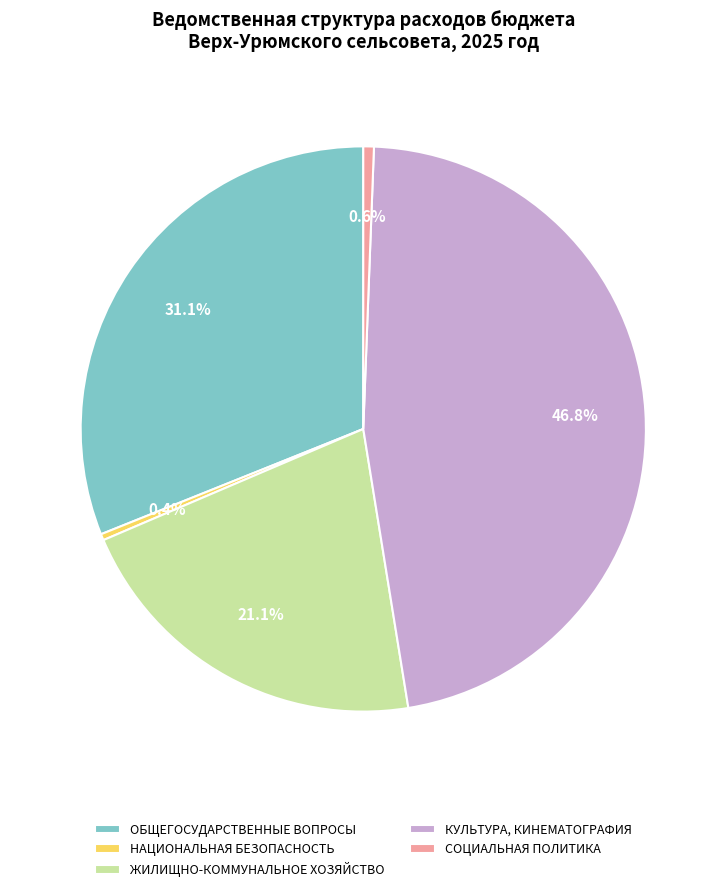

Count the number of slices in the pie.

5